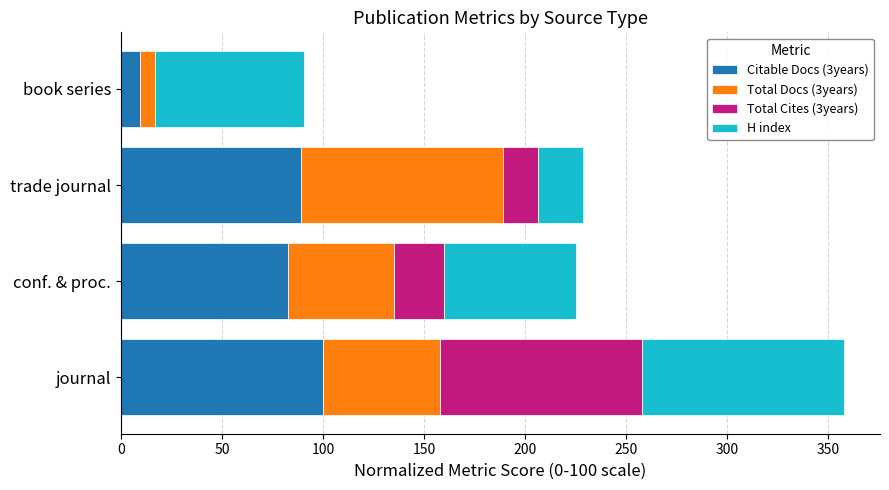

At which category is the sum across all series the highest?

journal